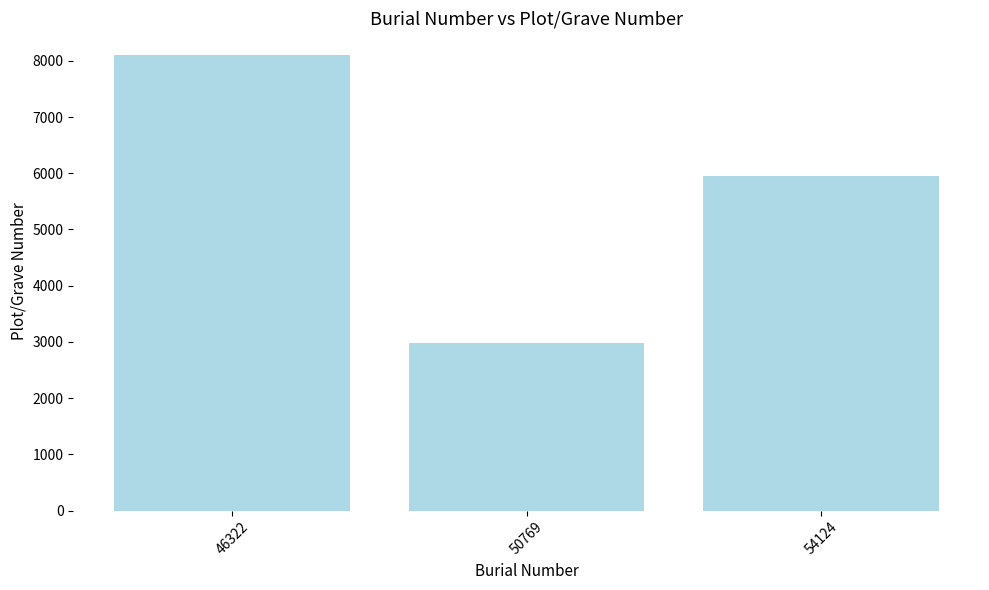

Rank the categories by value from highest to lowest.

46322, 54124, 50769